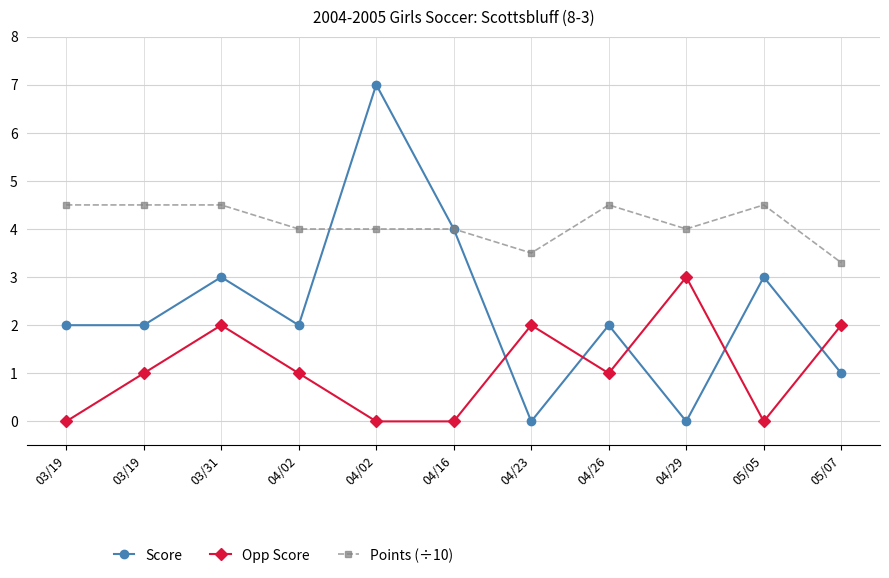

True or false: Opp Score has a value of 1.0 at 05/05.

False